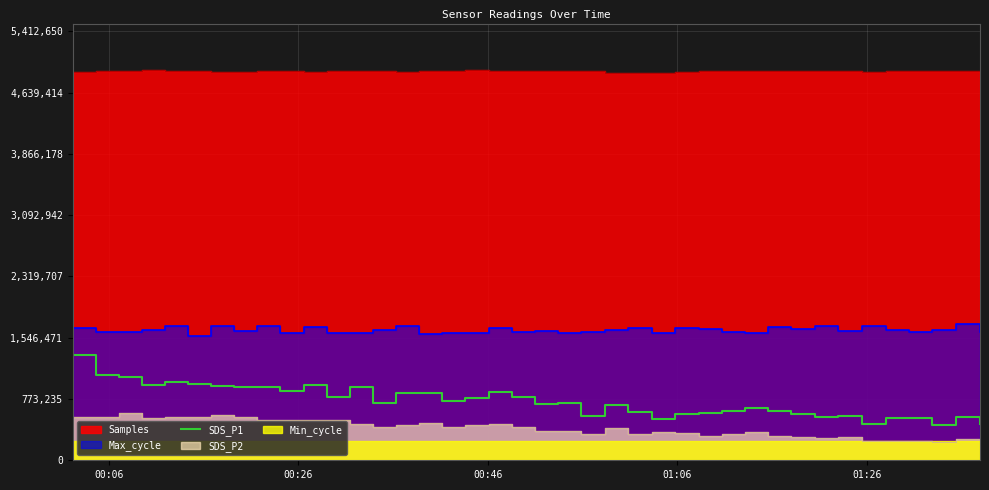

What is the maximum value for SDS_P1?

1327824.9